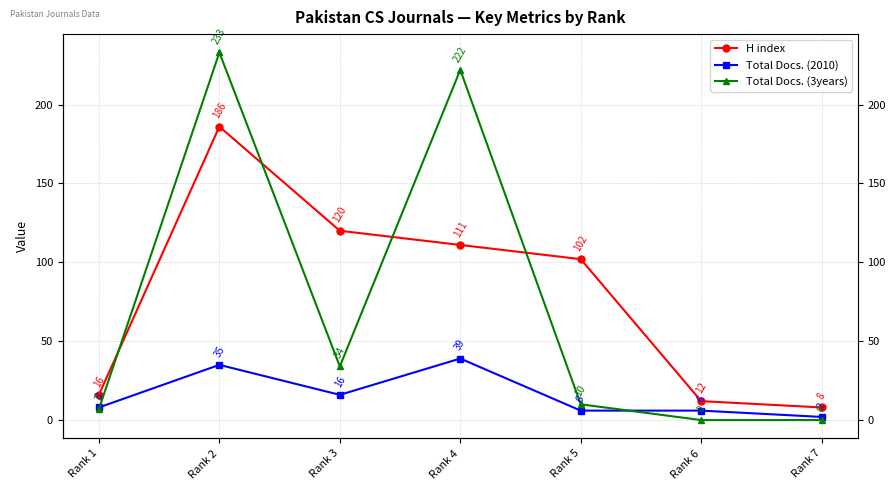

What is the value of the Total Docs. (3years) point at the 1st from the left?

7